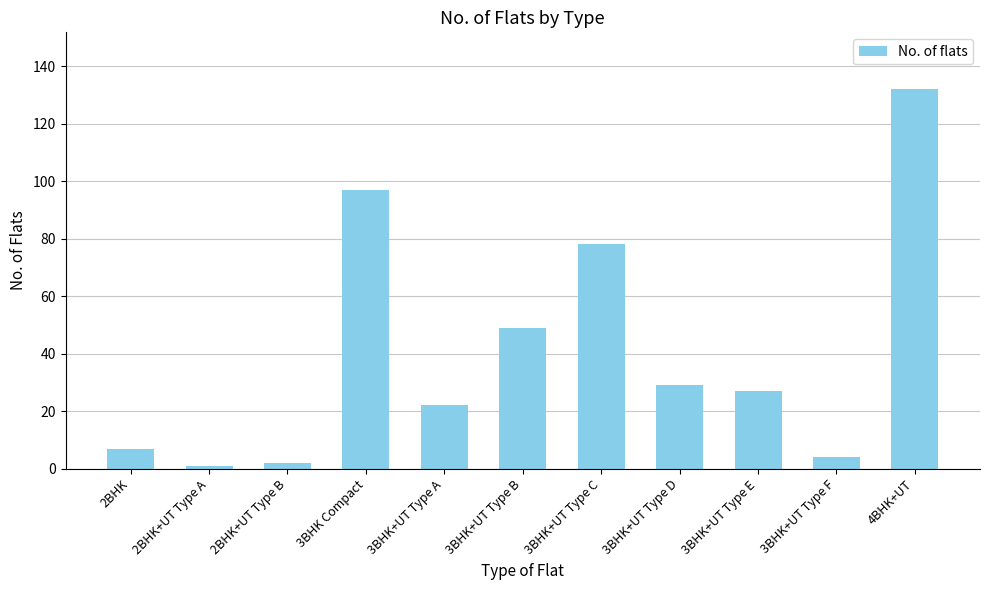

At which category does the chart reach its peak across all series?

4BHK+UT